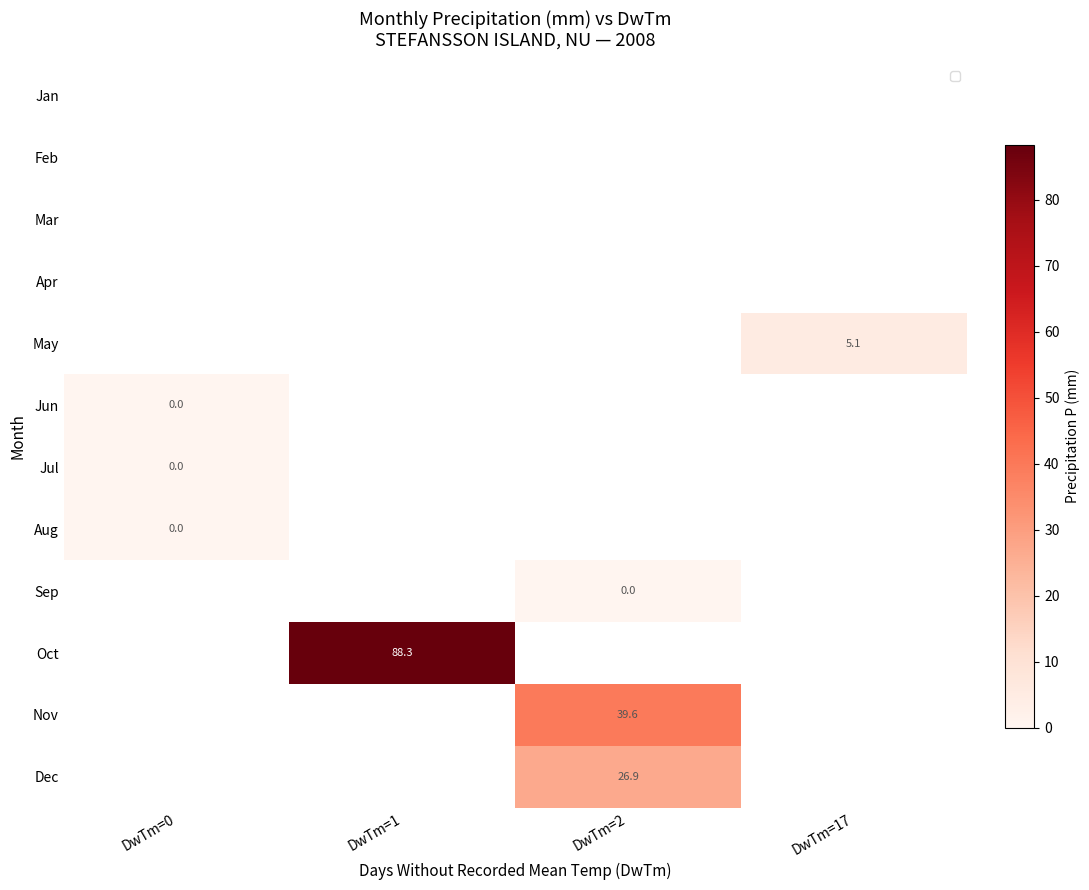

True or false: Oct has a value of 119.8 at DwTm=1.

False